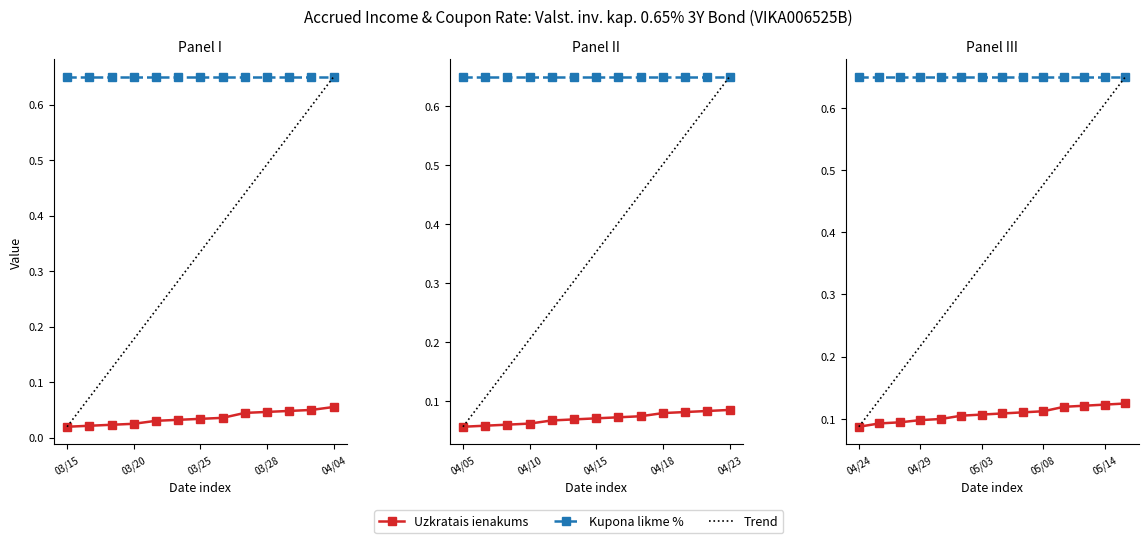

True or false: Kupona likme % and Uzkratais ienakums intersect in this chart.

False